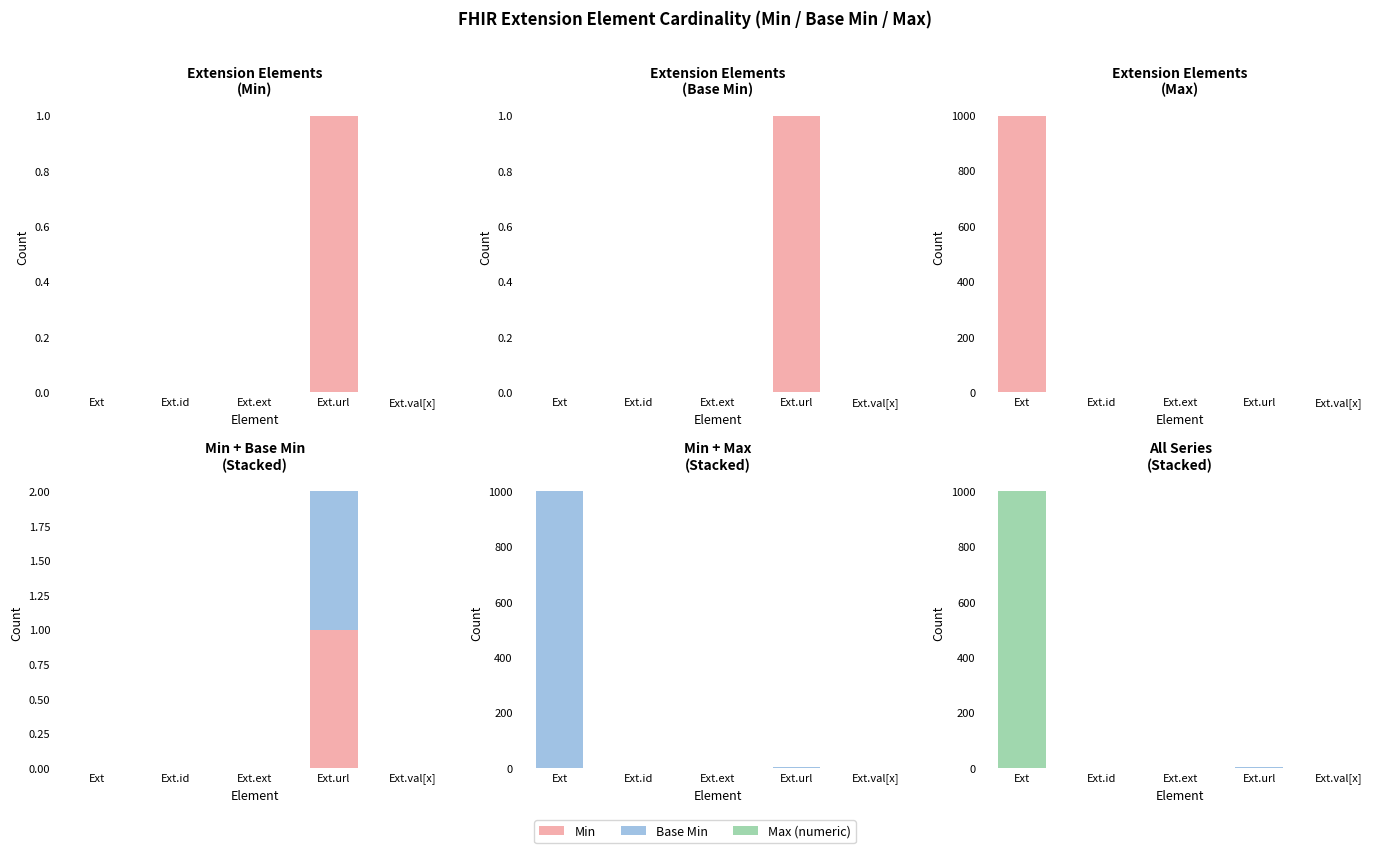

Reading left to right, what are all the values shown in this chart?

Min: Ext=0	Ext.id=0	Ext.ext=0	Ext.url=1	Ext.val[x]=0
Base Min: Ext=0	Ext.id=0	Ext.ext=0	Ext.url=1	Ext.val[x]=0
Max (numeric): Ext=999	Ext.id=1	Ext.ext=0	Ext.url=1	Ext.val[x]=1